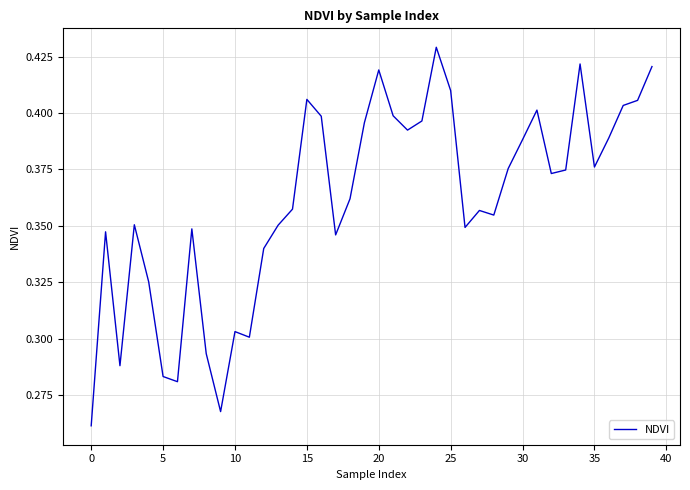

True or false: there are more than 2 points higher than both neighbors.

True